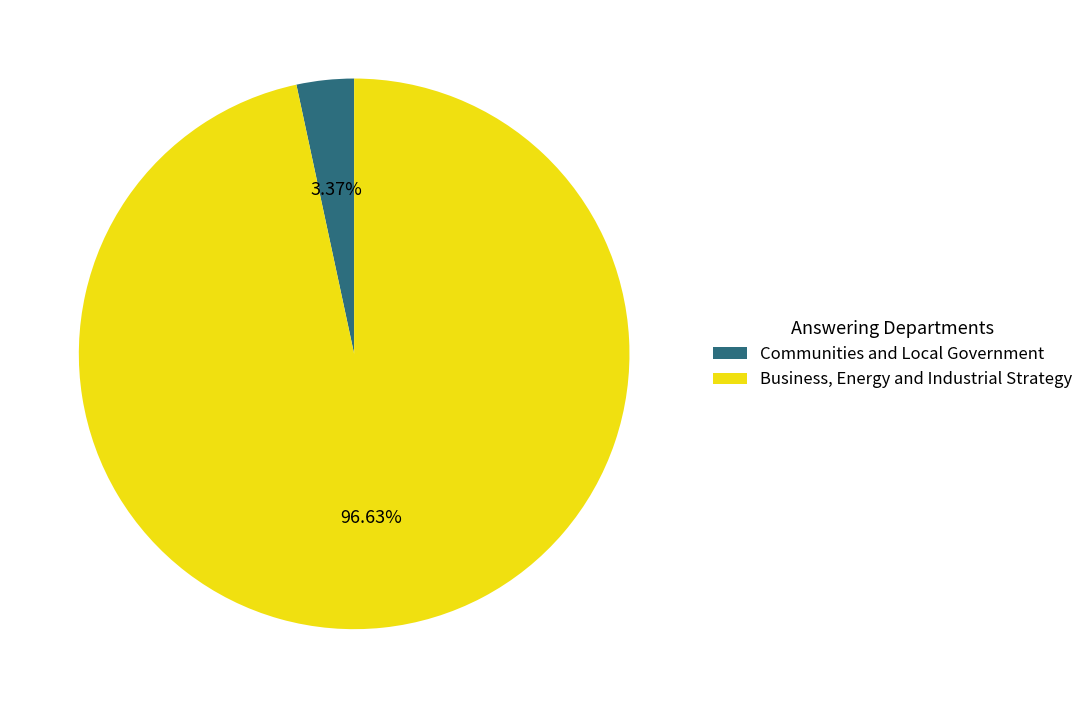

To the nearest percent, what is the average slice percentage?

50%